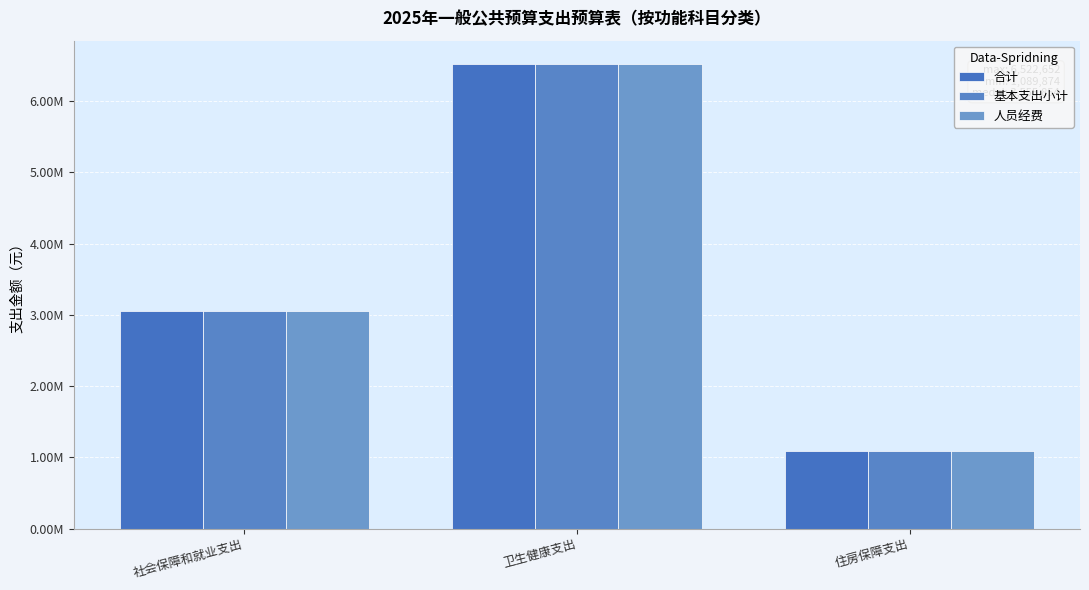

Reading left to right, what are all the values shown in this chart?

合计: 3055037.2	6522652.4	1089873.8
基本支出小计: 3055037.2	6522652.4	1089873.8
人员经费: 3055037.2	6522652.4	1089873.8